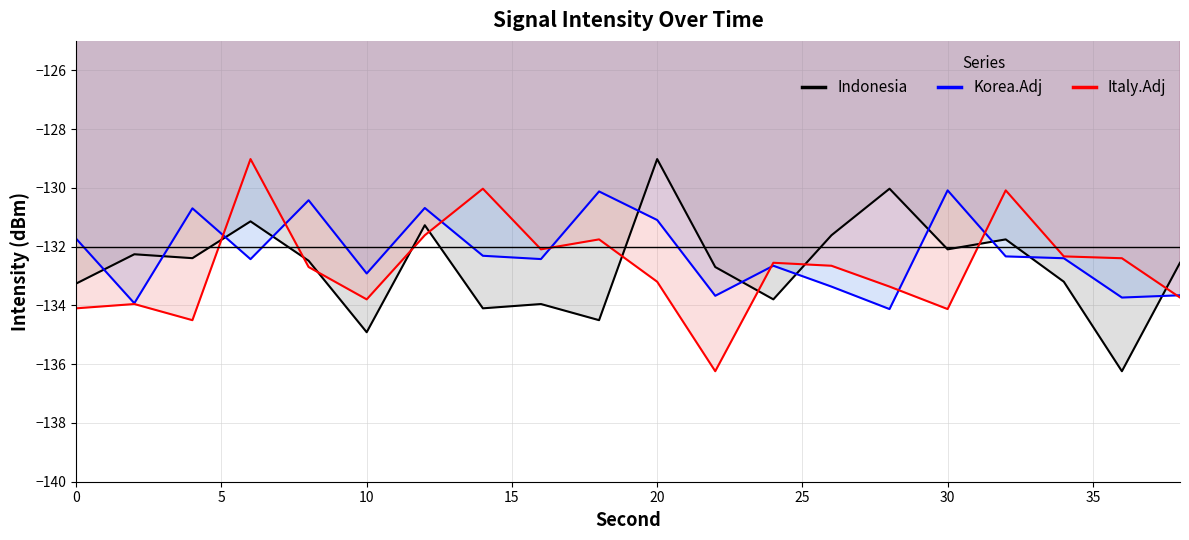

What is the minimum value shown in the chart?

-136.2